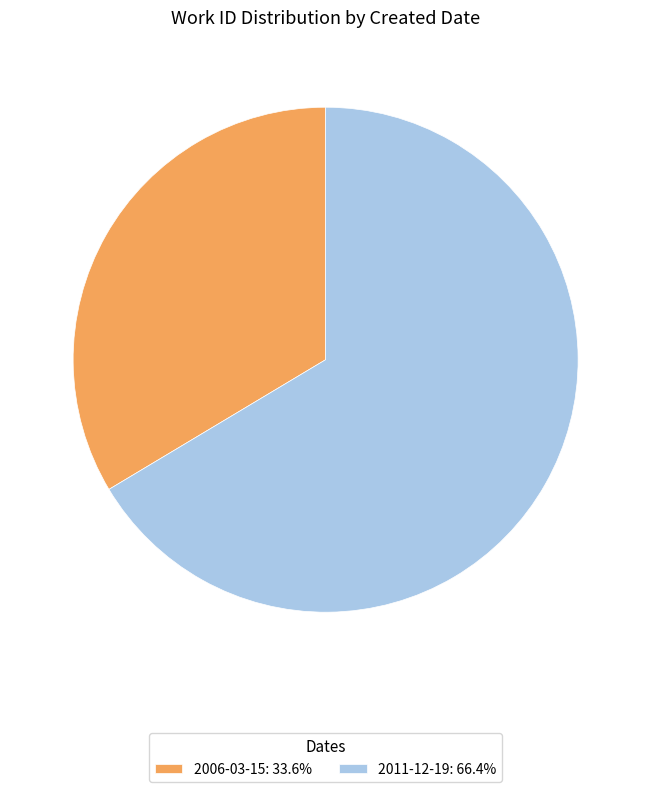

How many slices are in this pie chart?

2